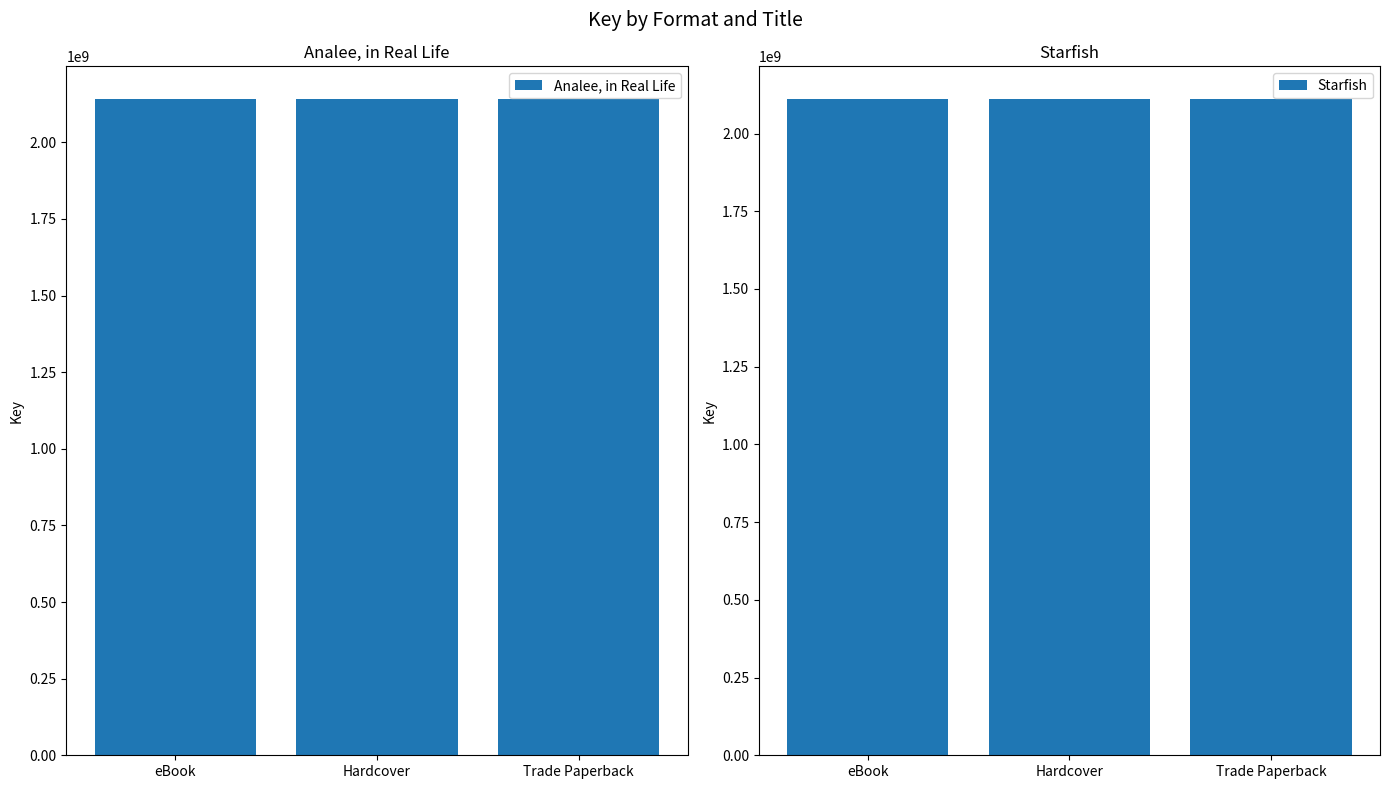

At how many categories does at least one series exceed 2124132400?

3